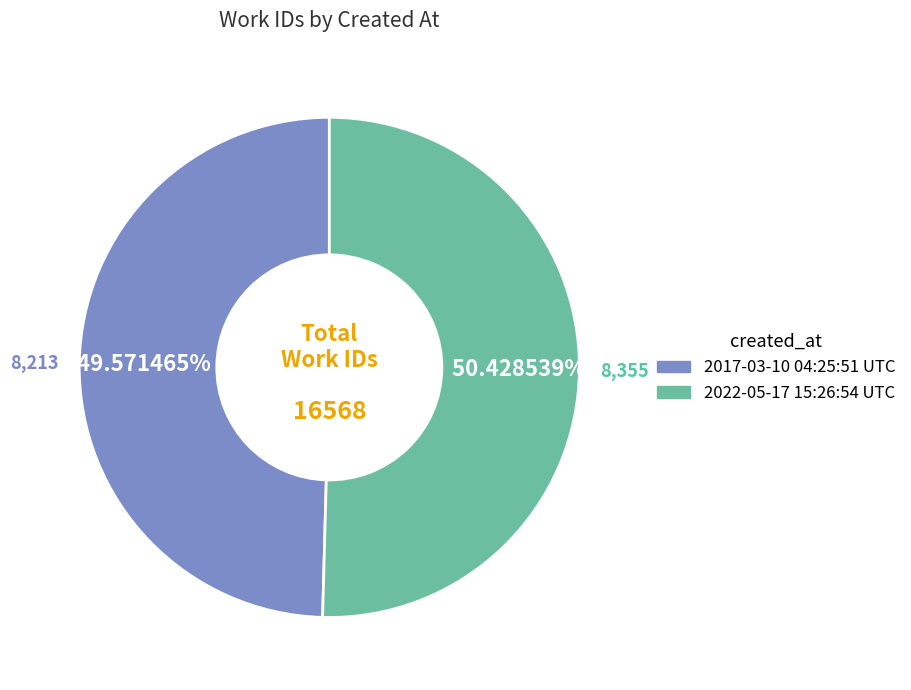

How many segments does this pie chart have?

2